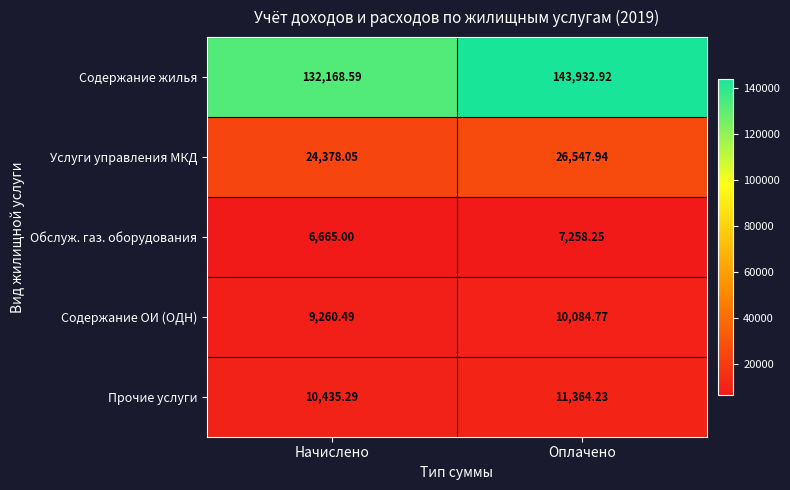

What is the difference between the highest and lowest values at Оплачено?

136674.7